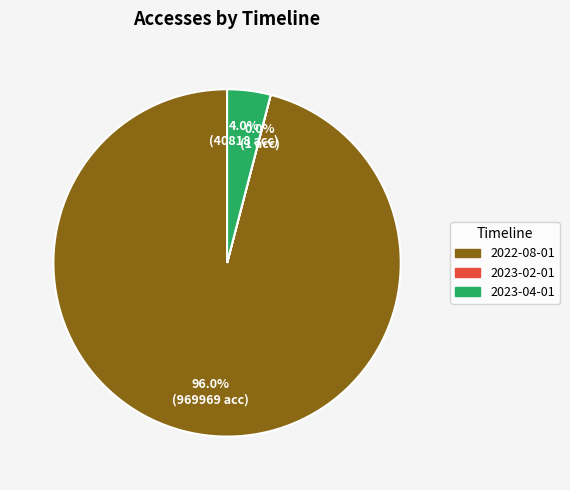

Is there any slice that represents more than half of the pie?

Yes